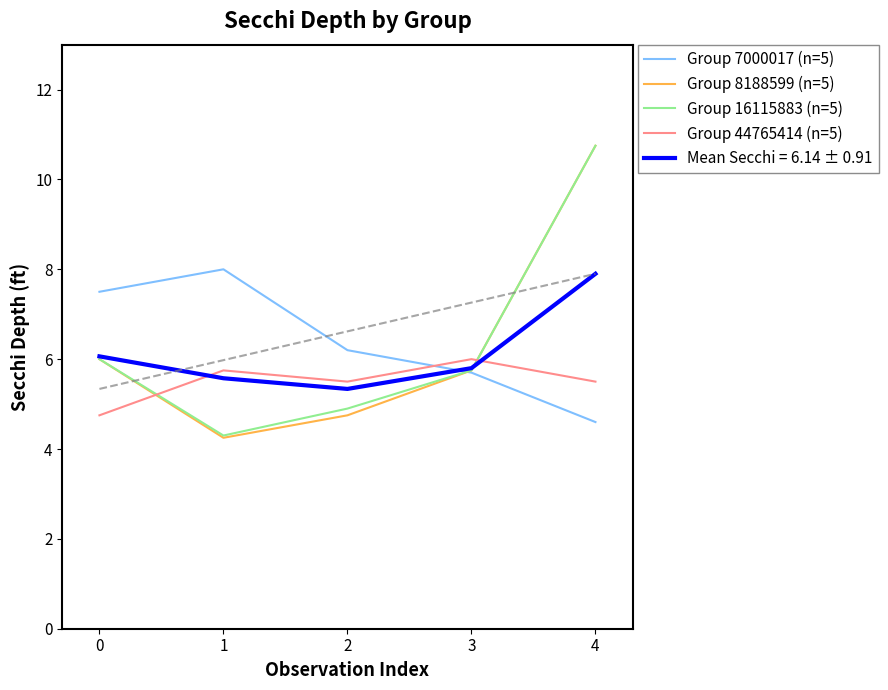

What is the maximum value shown in the chart?

10.8